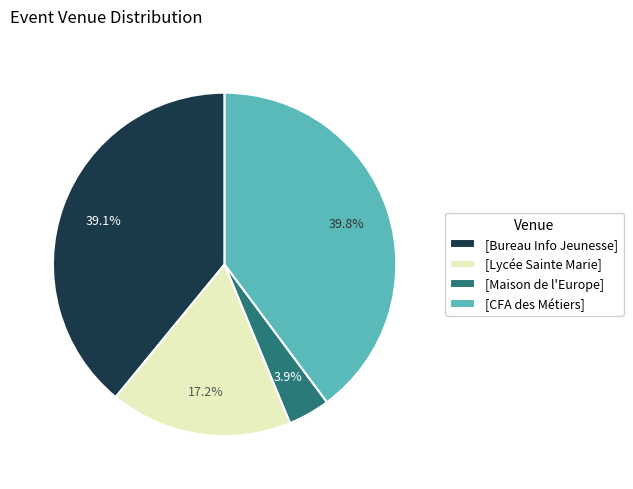

What is the ratio of the value at [CFA des Métiers] to the value at [Bureau Info Jeunesse]?

1.0